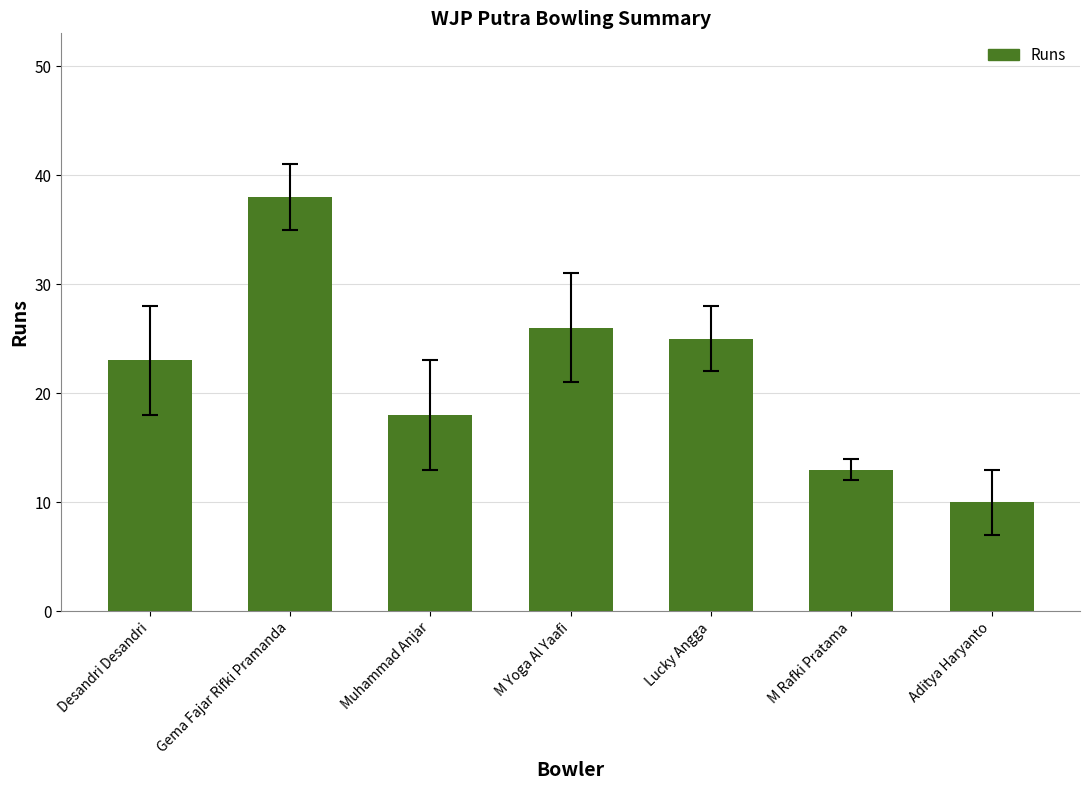

What is the ratio of the value at M Yoga Al Yaafi to the value at Muhammad Anjar?

1.4